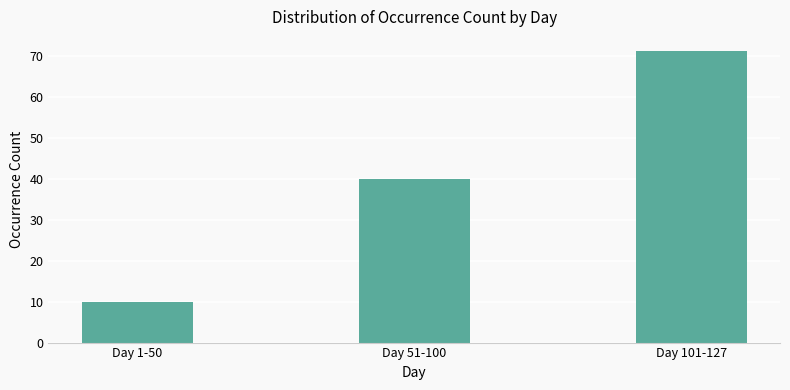

How many categories are shown in the chart?

3